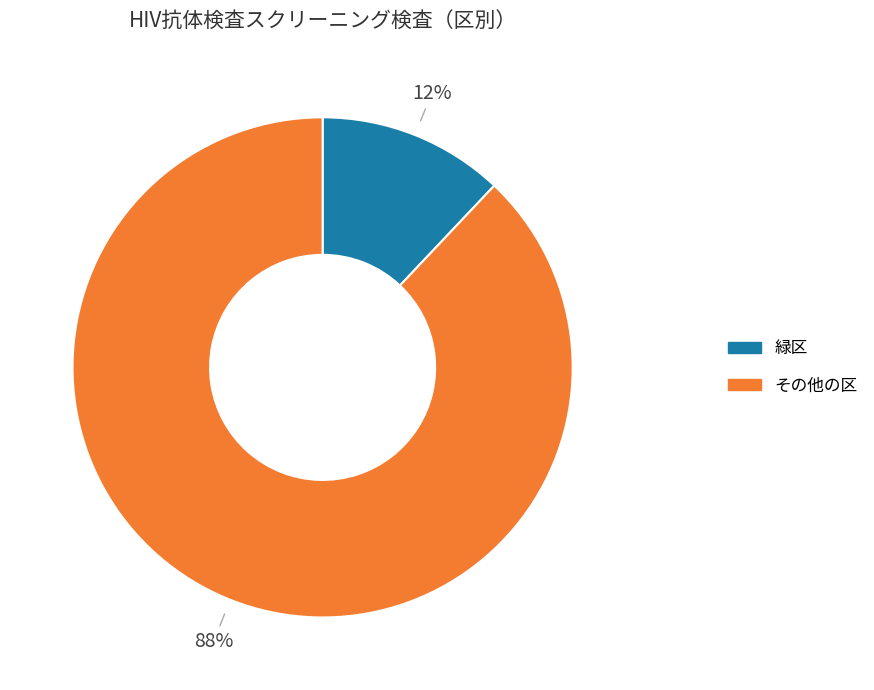

To the nearest percent, what is the difference between the largest and smallest slice percentages?

76%